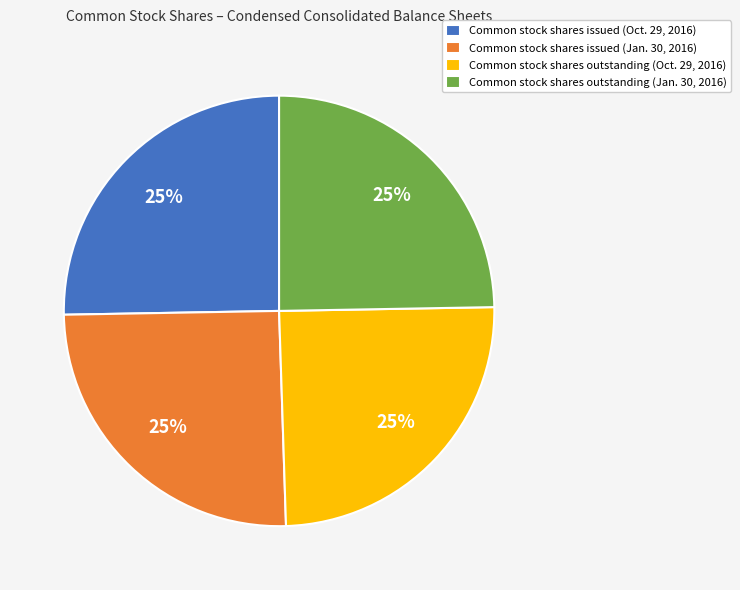

Approximately how many times larger is the value at Common stock shares outstanding (Oct. 29, 2016) compared to Common stock shares issued (Jan. 30, 2016)?

1.0